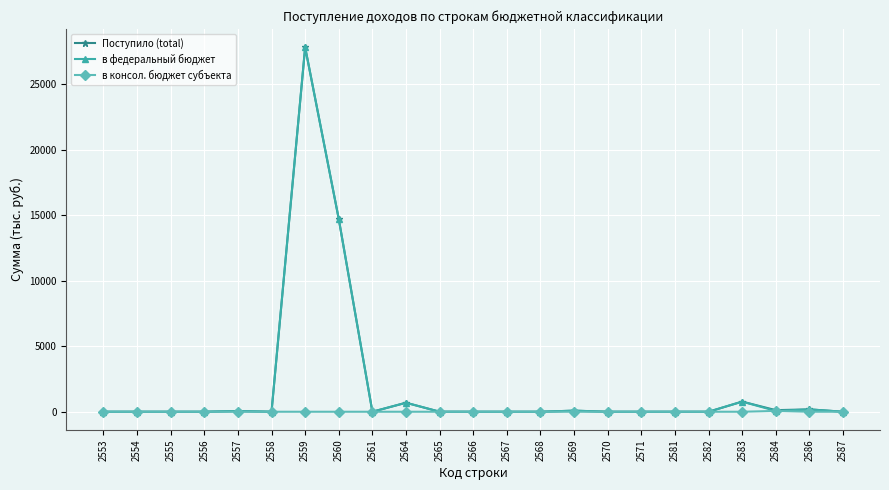

True or false: Поступило (total) has a value of -10566 at 2566.

False